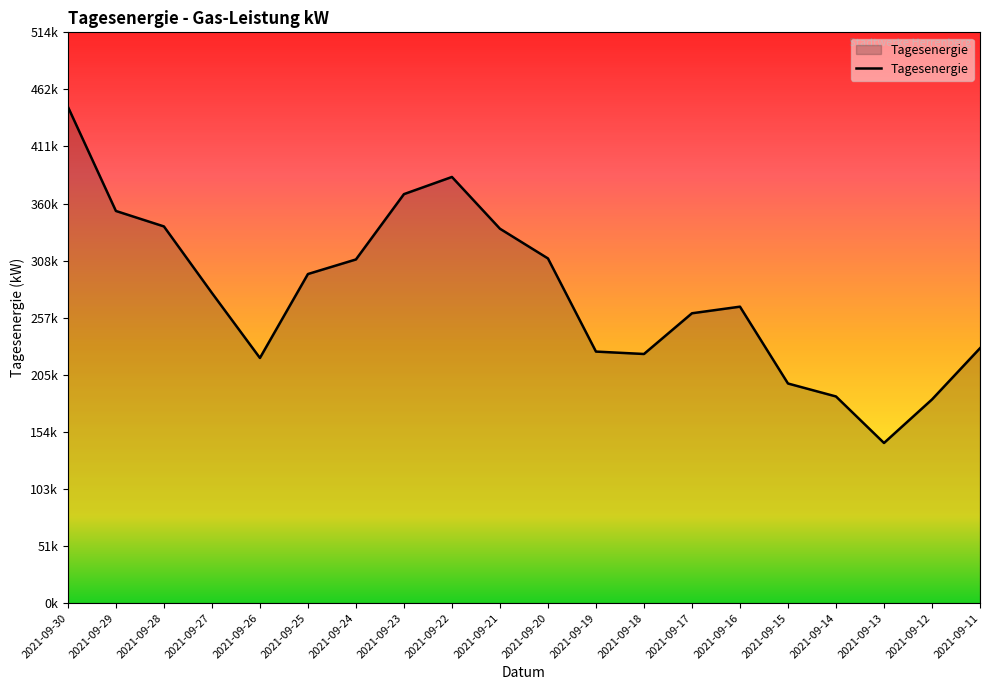

Which label corresponds to the largest value in the chart?

2021-09-30